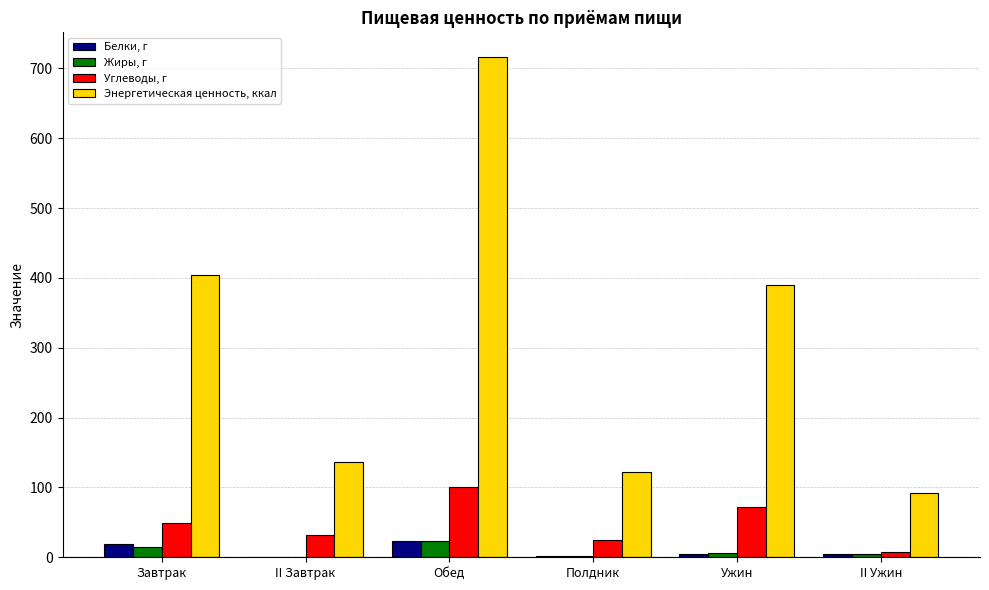

Between Обед and II Ужин, which series saw the biggest shift?

Энергетическая ценность, ккал